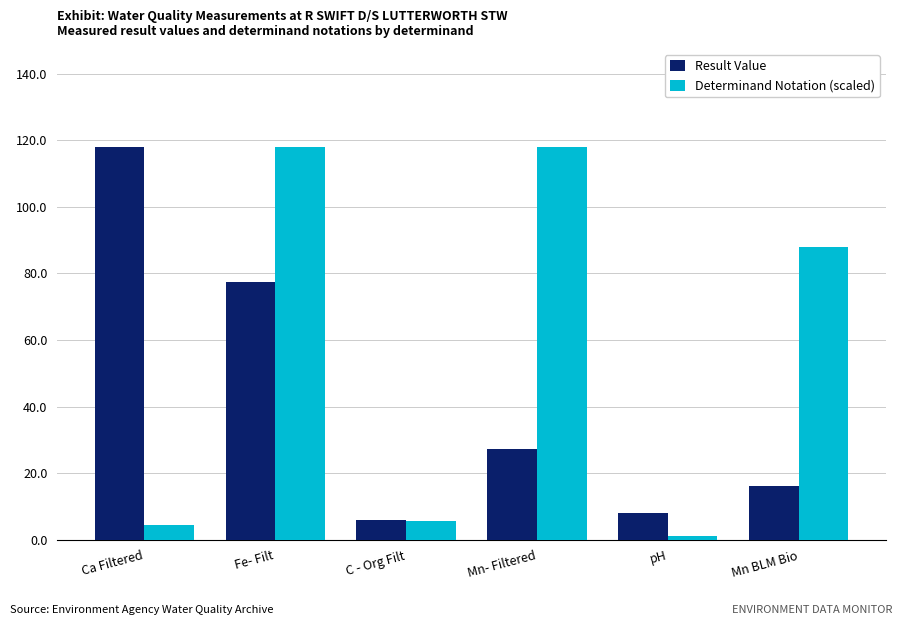

What are all the series names shown in the legend?

Result Value, Determinand Notation (scaled)